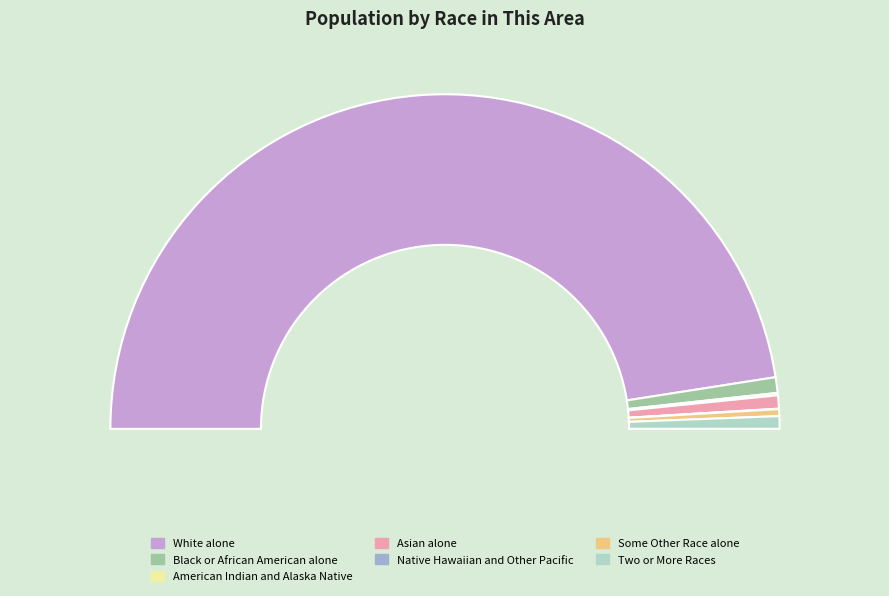

Rank the categories by value from highest to lowest.

White alone, Black or African American alone, Asian alone, Two or More Races, Some Other Race alone, American Indian and Alaska Native, Native Hawaiian and Other Pacific